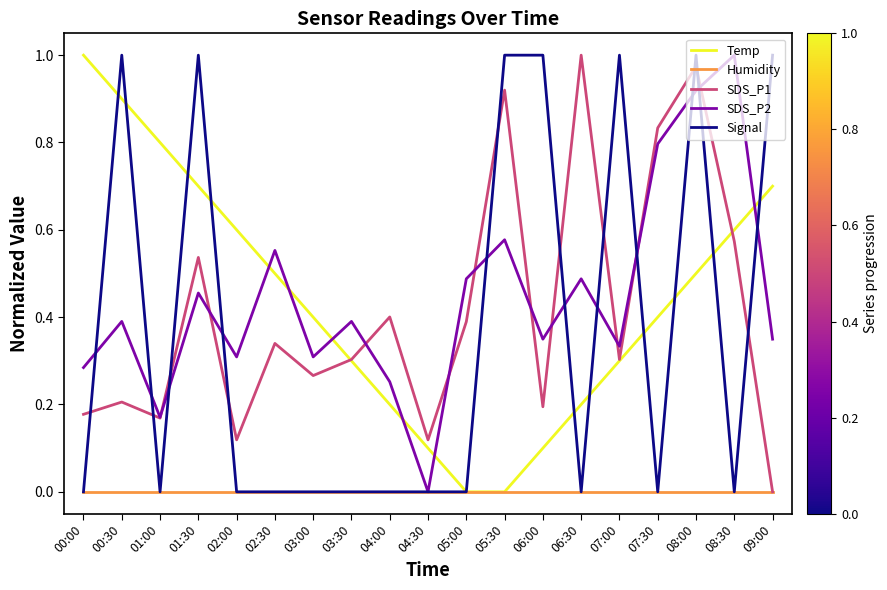

What position from the left is 00:00?

1